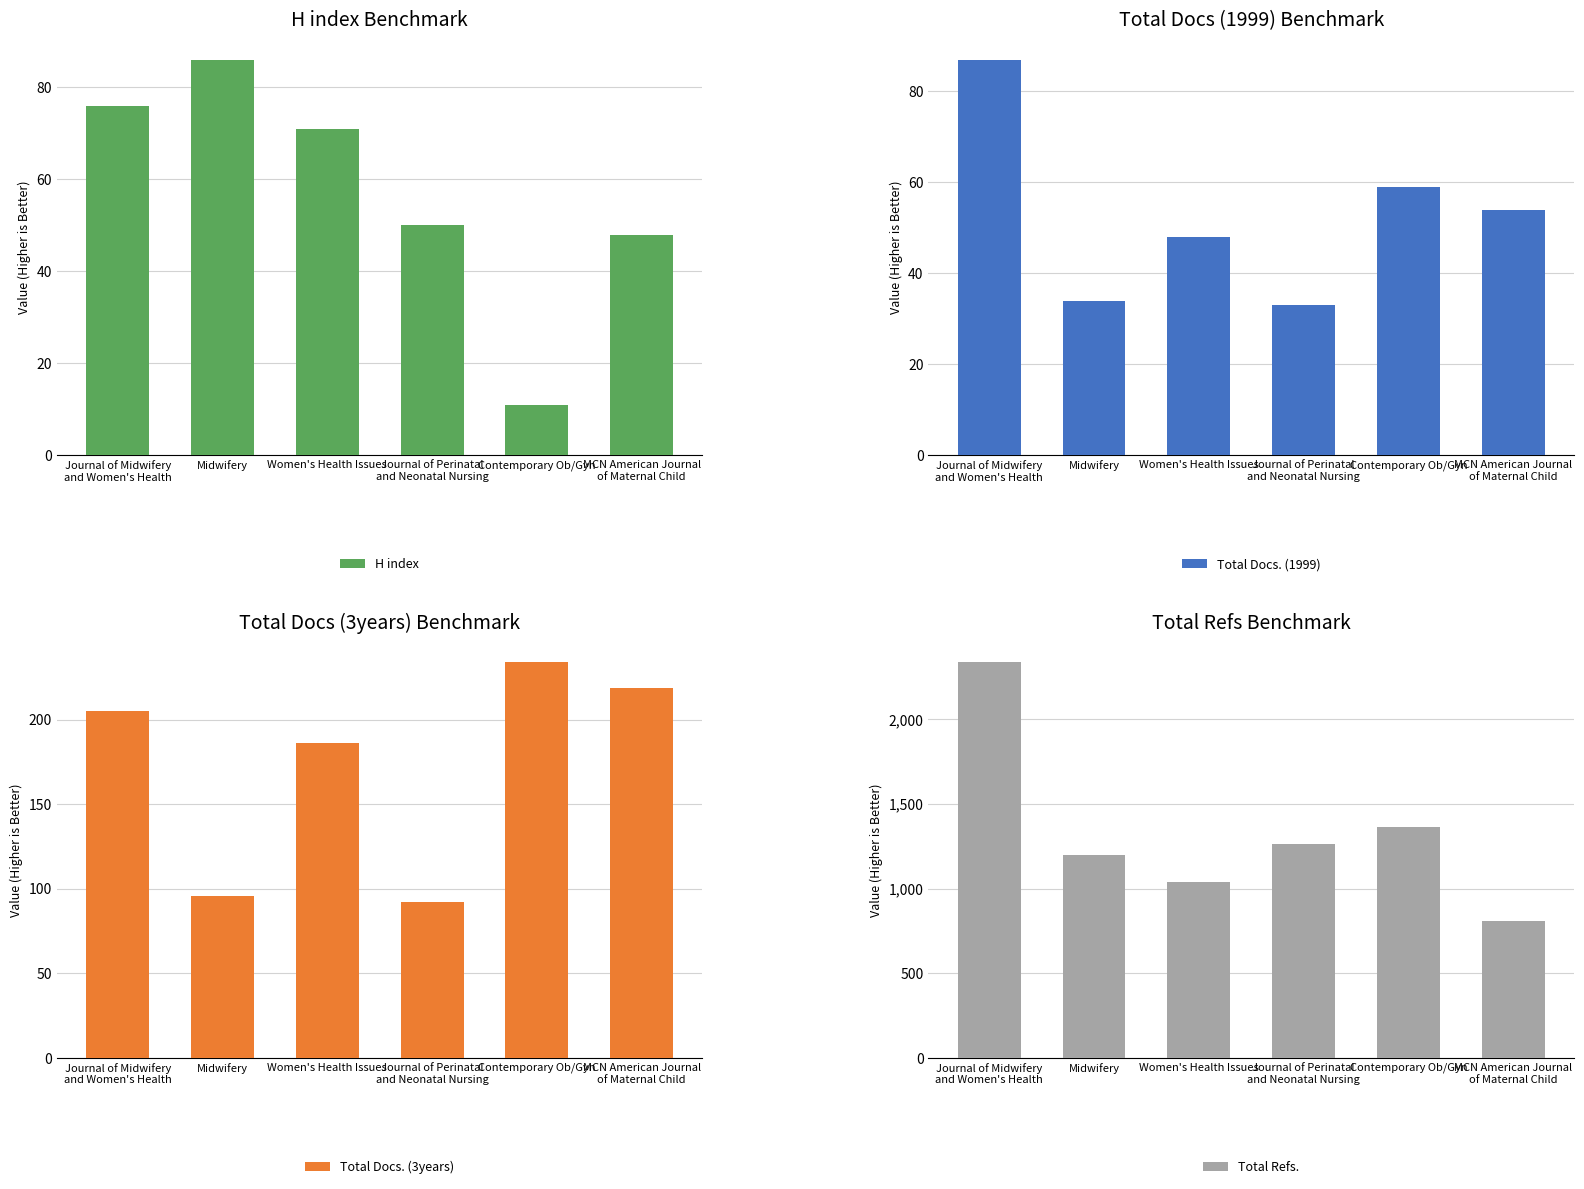

Which category has the lowest value in the Total Docs. (3years) series?

Journal of Perinatal
and Neonatal Nursing